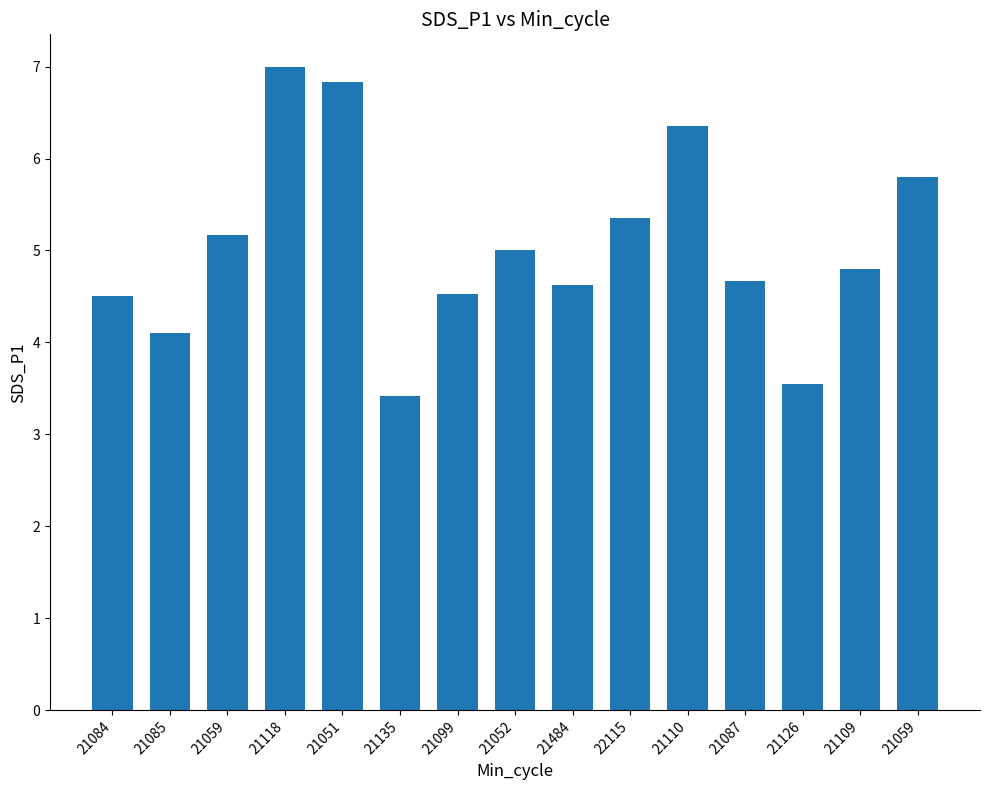

How many data points are less than 4?

2